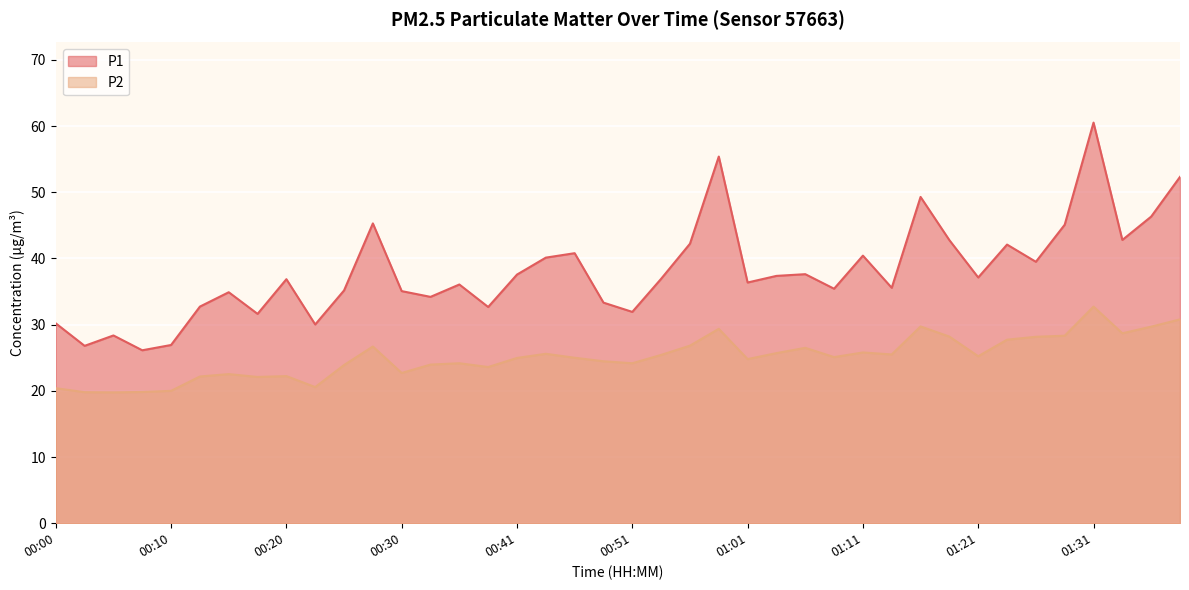

True or false: P2 and P1 intersect in this chart.

False